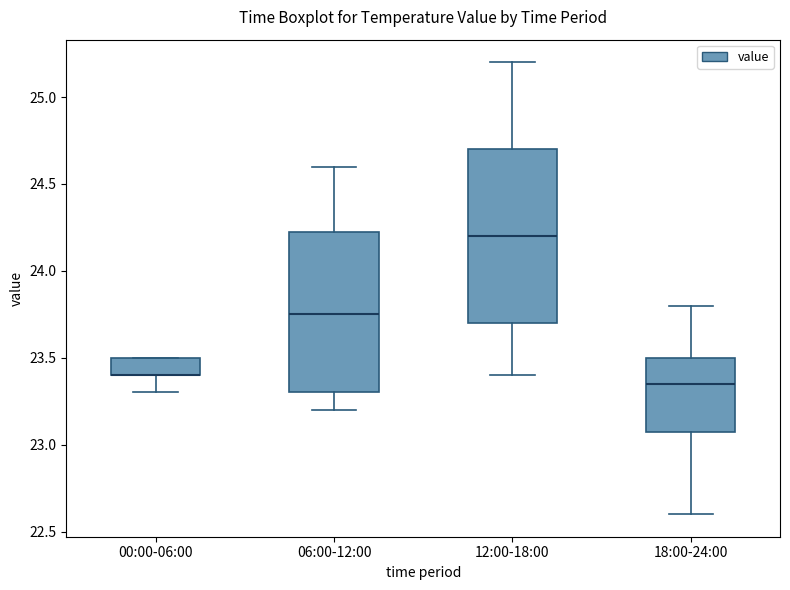

Where does the median line of the box for 18:00-24:00 sit on the y-axis? The values are not printed on the chart, so give them approximately, as read against the axis.

23.35